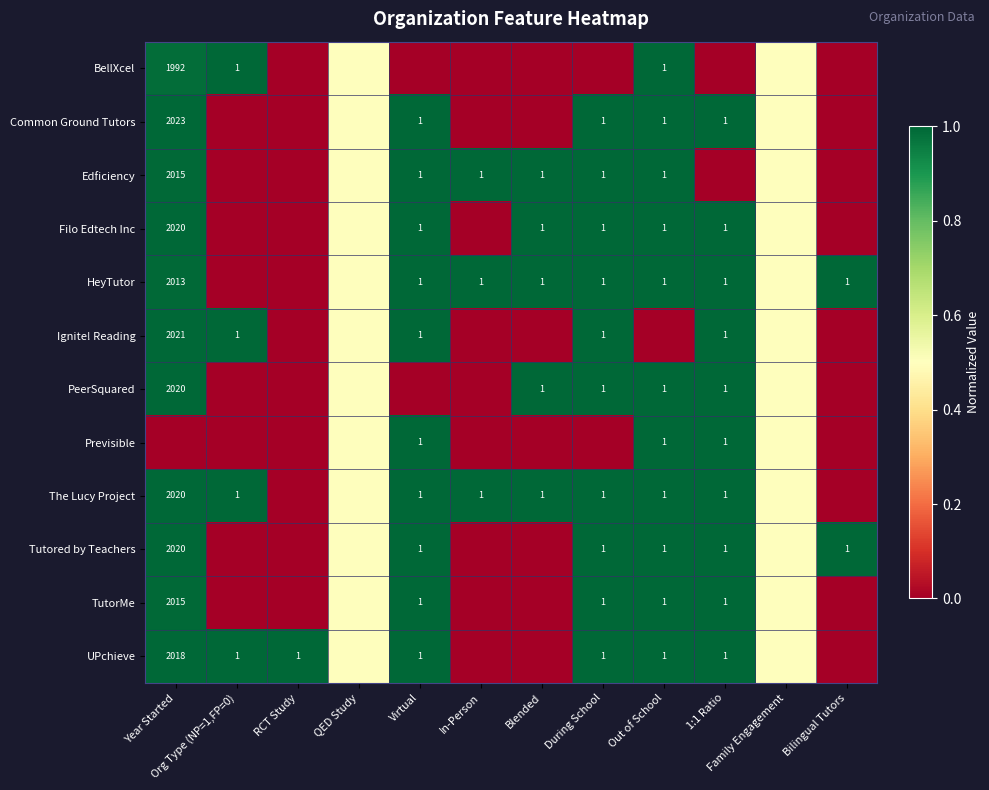

The UPchieve series shows 1.8 at During School. True or false?

False